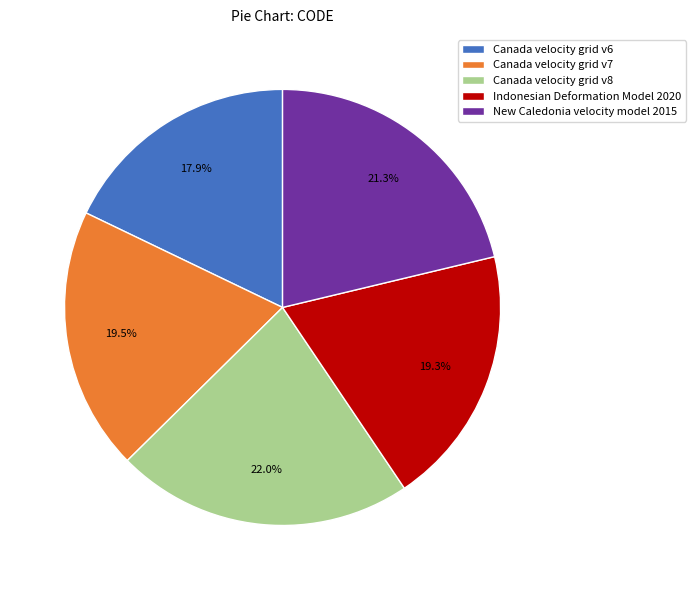

What percentage is NOT represented by New Caledonia velocity model 2015?

78.7%